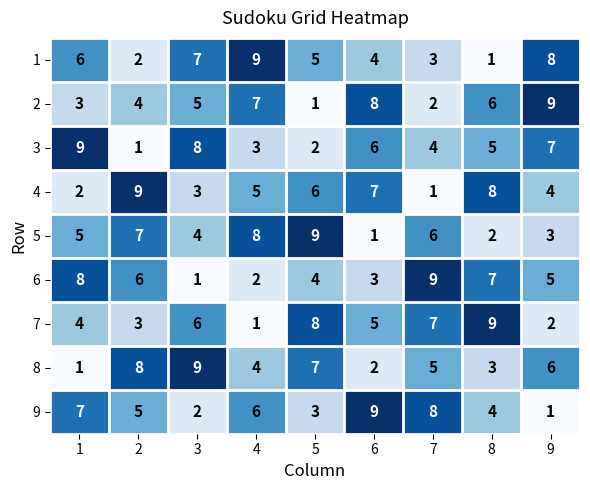

How many series are shown in this chart?

9